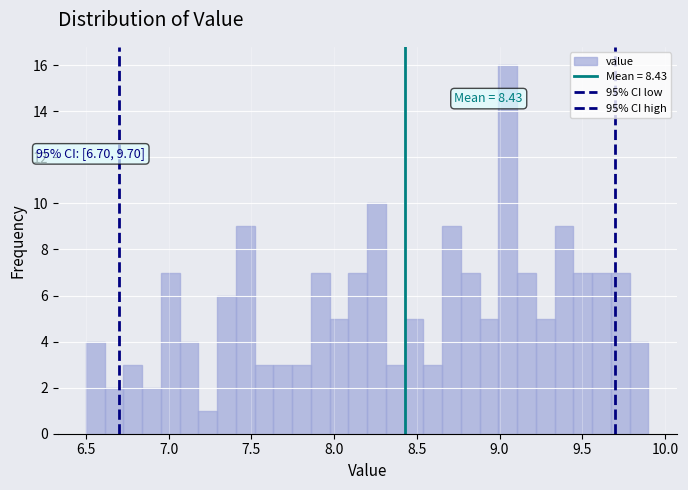

Around what value on the x-axis is the tallest bar? Give the approximate position of its centre, as read against the axis.

9.05